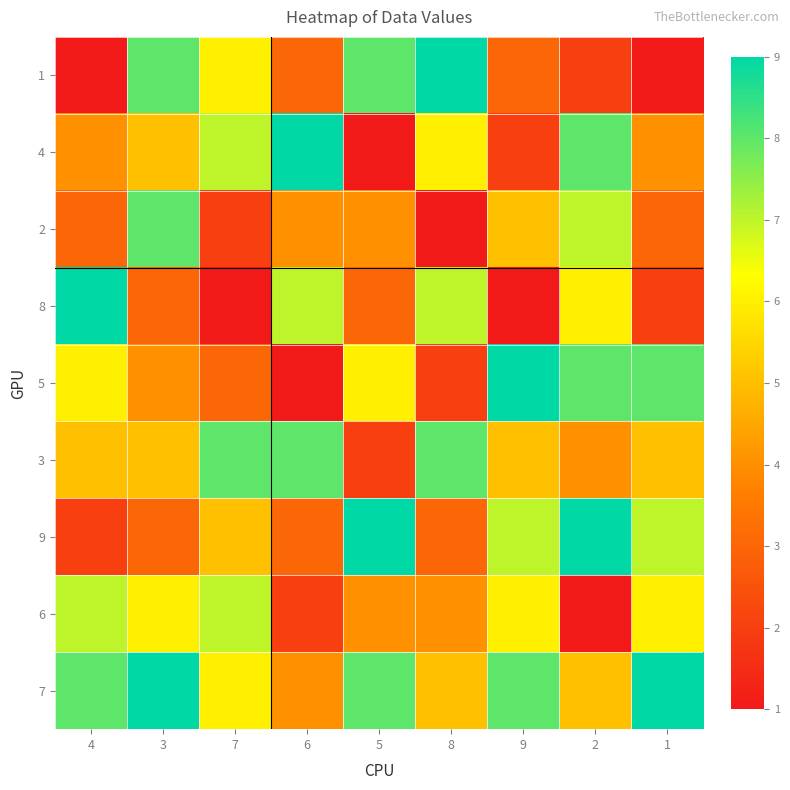

Rank the series by their maximum value, from highest to lowest.

1, 4, 8, 5, 9, 7, 2, 3, 6